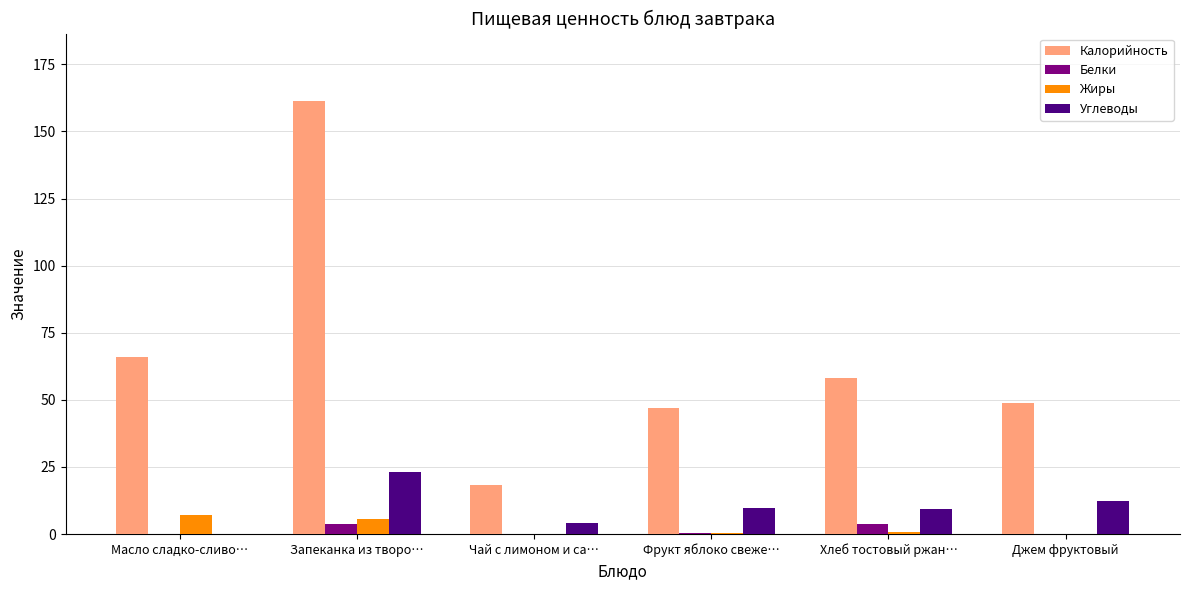

What is the average value of the Белки series?

1.3